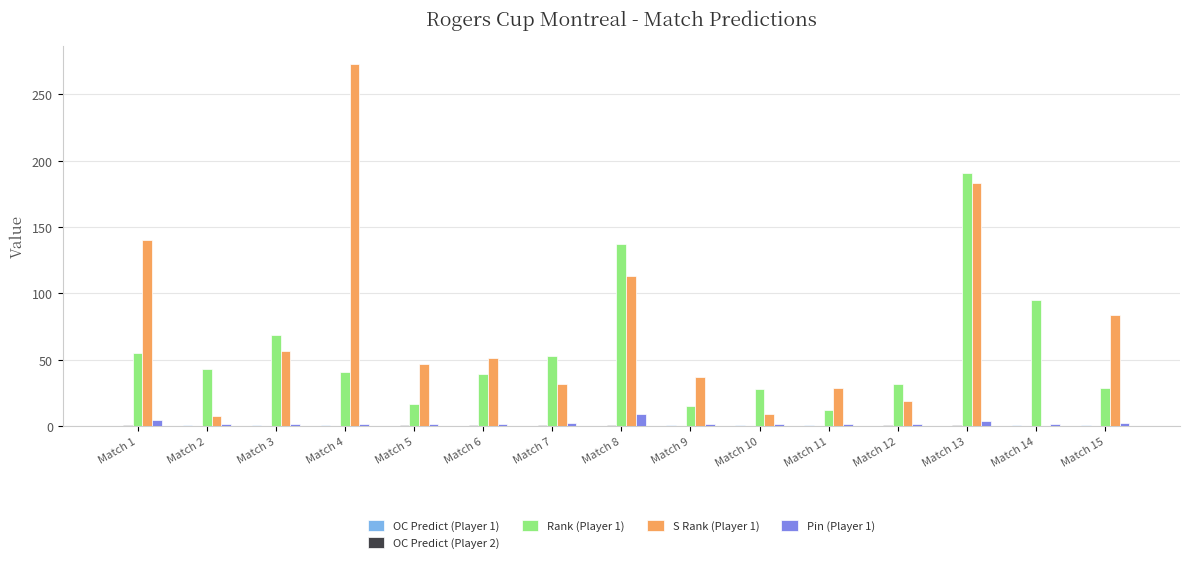

What is the sum of the Pin (Player 1) values at Match 13 and Match 10?

5.4